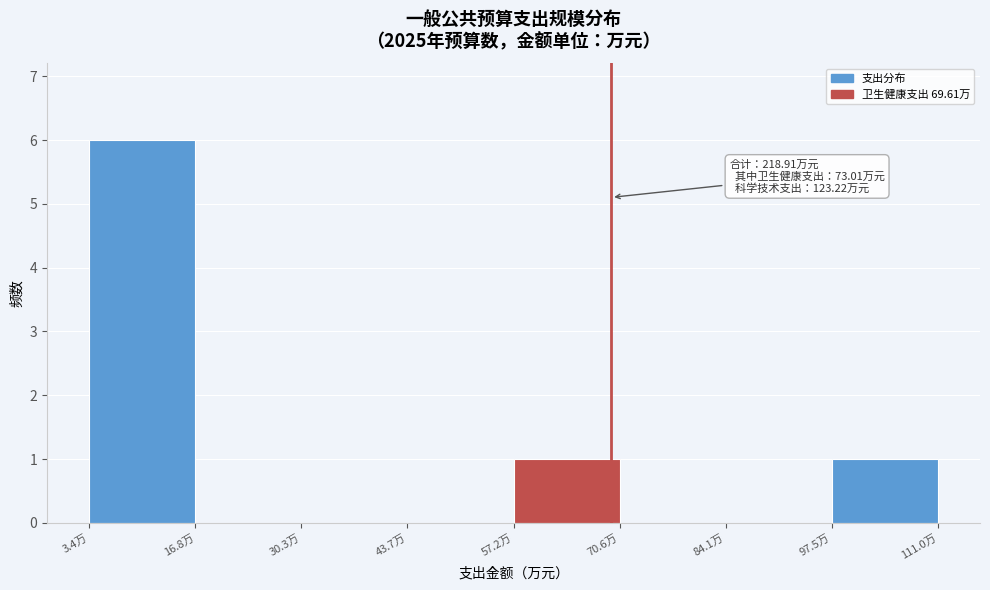

Which range on the x-axis has the tallest bar?

4 to 16